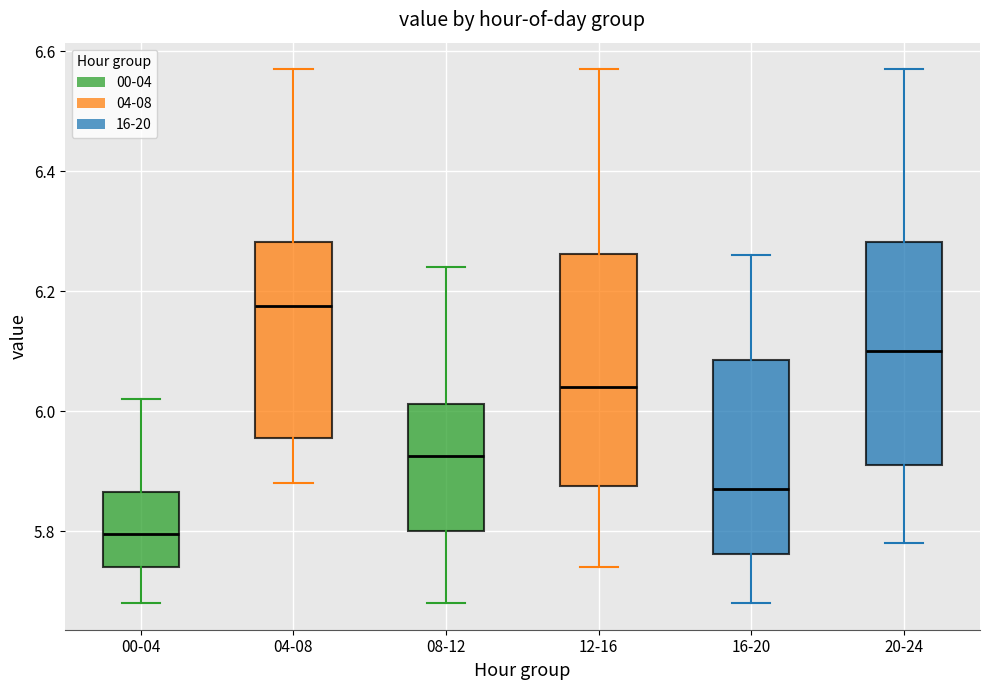

Reading left to right, read every box against the y-axis: the position of its median line, the range the box covers, and the ends of its whiskers. The values are not printed on the chart, so give them approximately, as read against the axis.

00-04: median 5.80, box 5.74 to 5.86, whiskers 5.68 to 6.02
04-08: median 6.18, box 5.96 to 6.28, whiskers 5.88 to 6.58
08-12: median 5.92, box 5.80 to 6.02, whiskers 5.68 to 6.24
12-16: median 6.04, box 5.88 to 6.26, whiskers 5.74 to 6.58
16-20: median 5.88, box 5.76 to 6.08, whiskers 5.68 to 6.26
20-24: median 6.10, box 5.92 to 6.28, whiskers 5.78 to 6.58